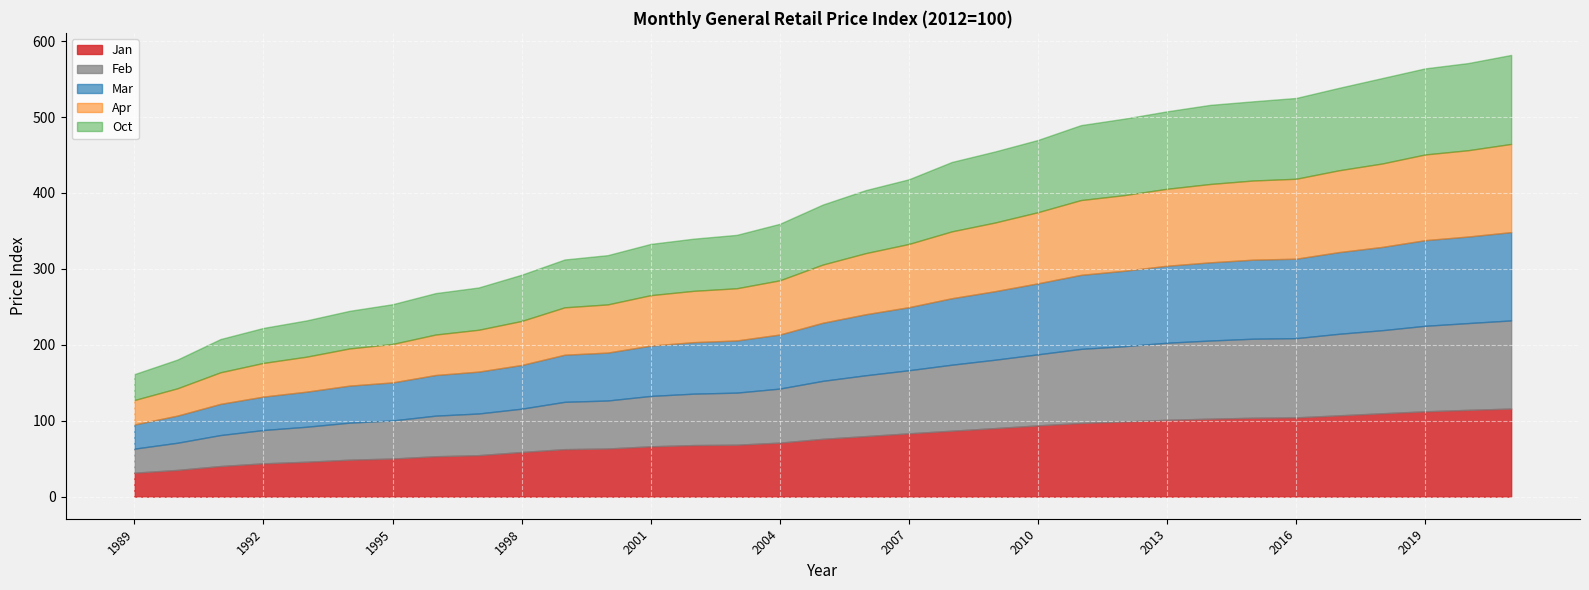

Between 2016 and 1989, which is larger?

2016